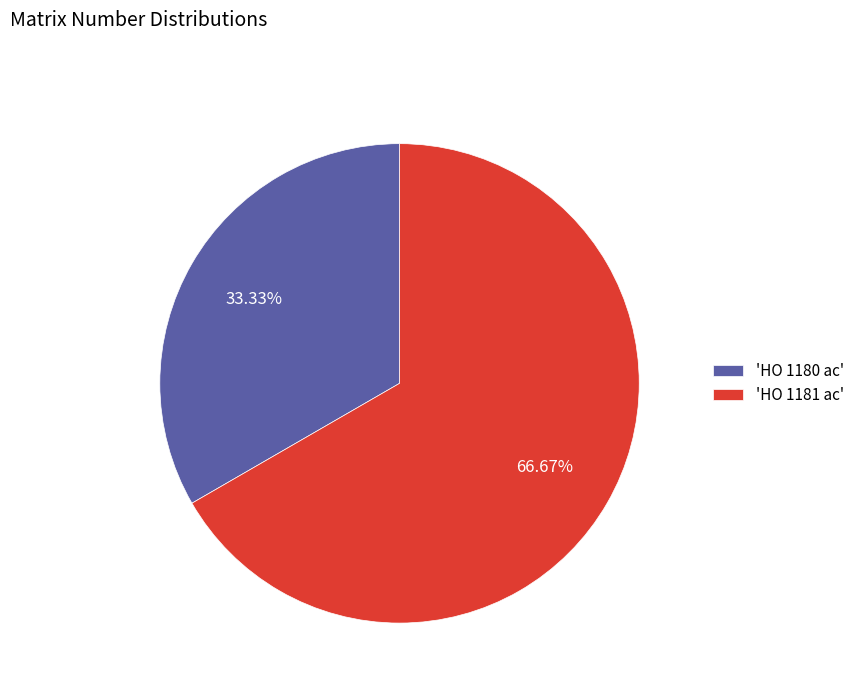

To the nearest percent, what is the difference between the largest and smallest slice percentages?

33%